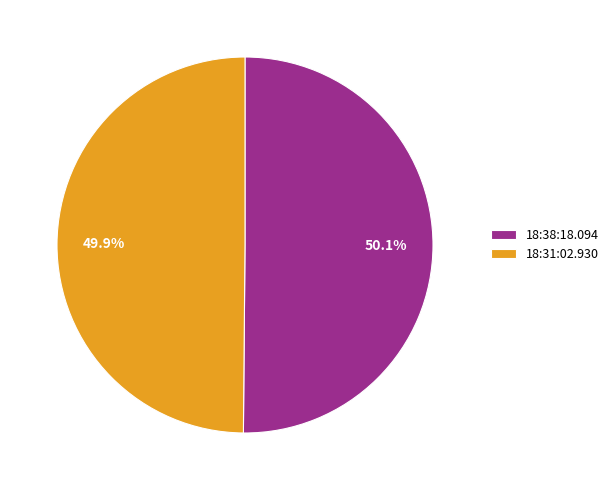

Does any single category account for the majority?

Yes